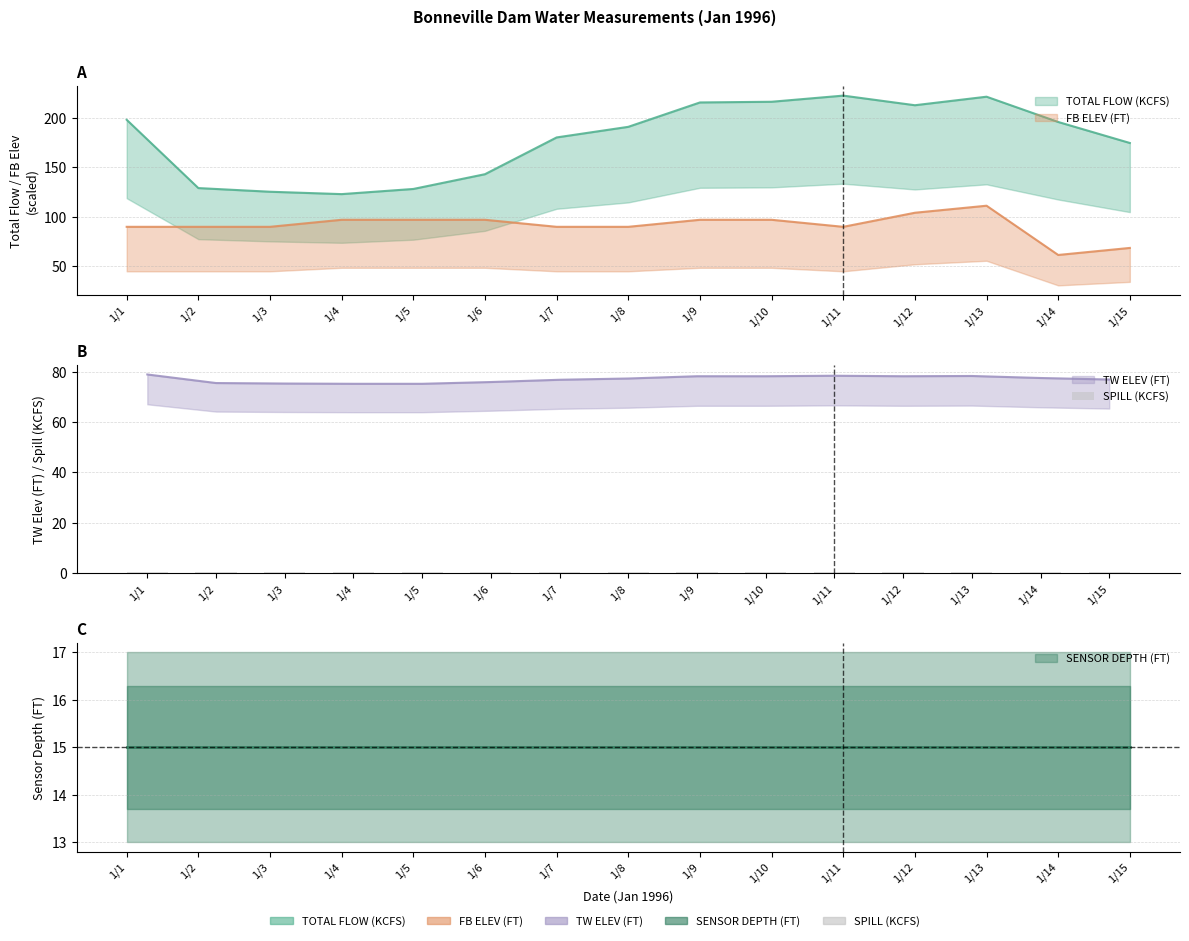

What is the total value across all series at 1/10?

391.1